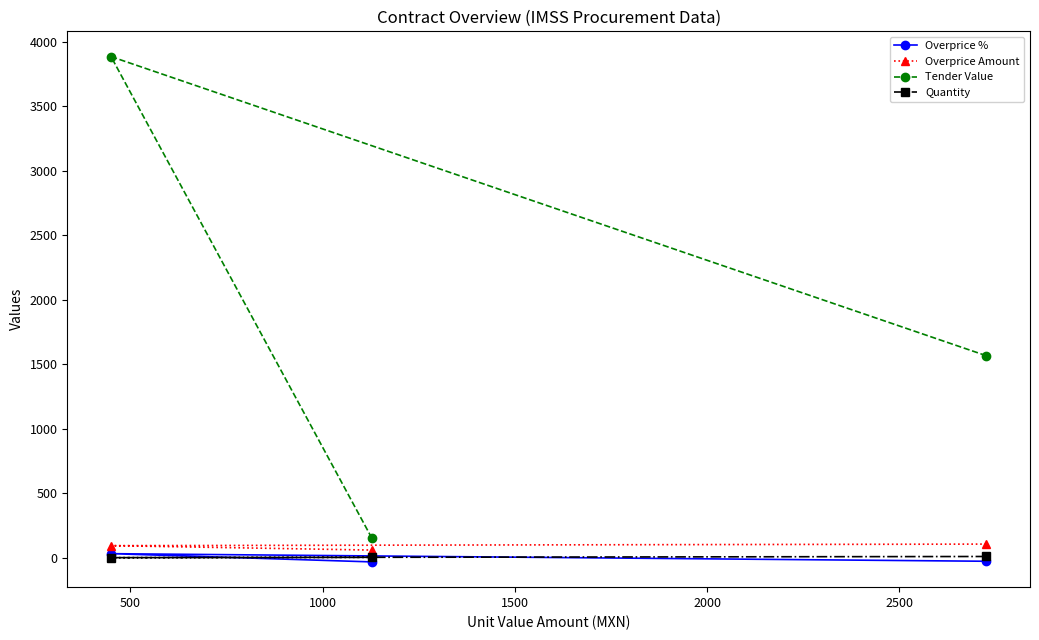

What is the minimum value shown in the chart?

-31.9